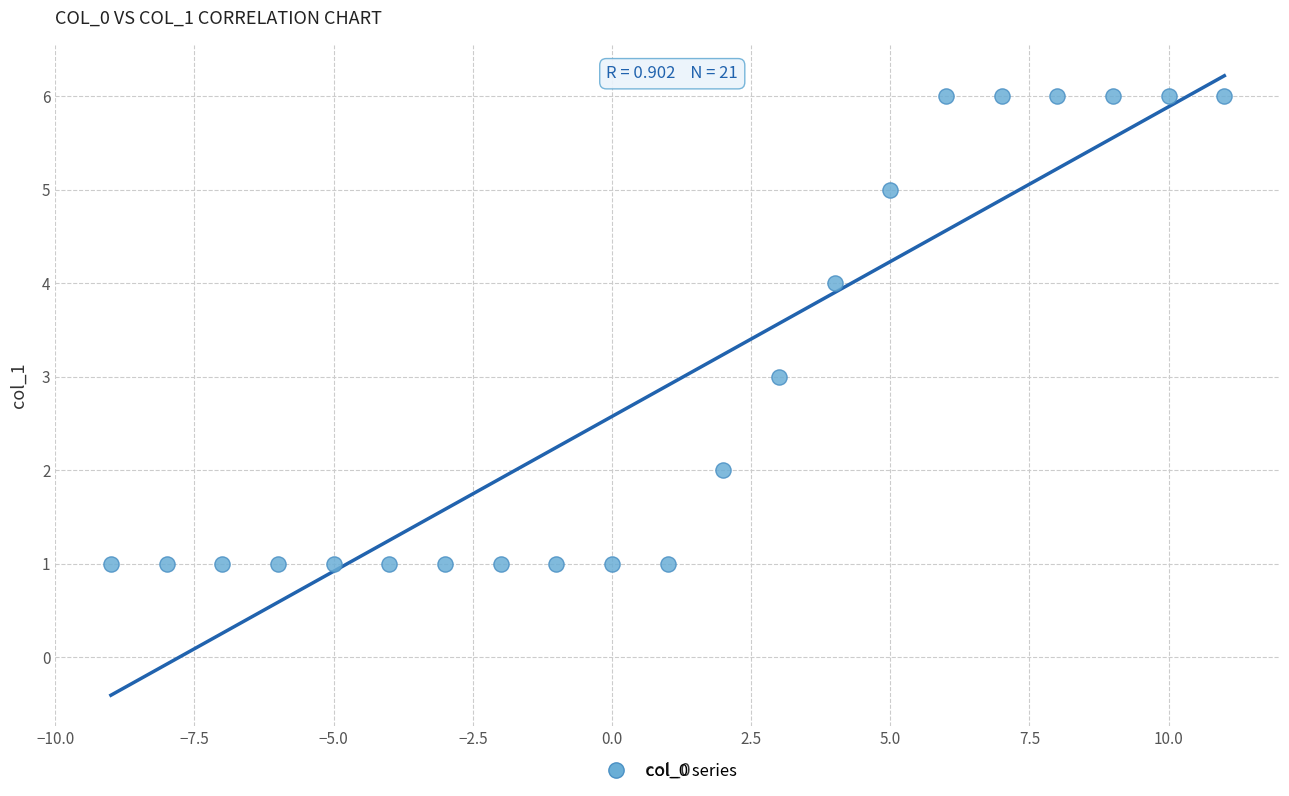

What is the range of X values (max minus min)?

20